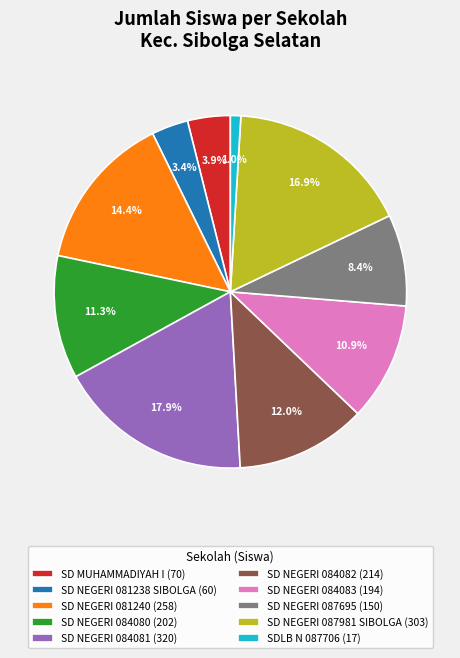

To the nearest percent, what percentage of the pie is SD NEGERI 087981 SIBOLGA?

17%